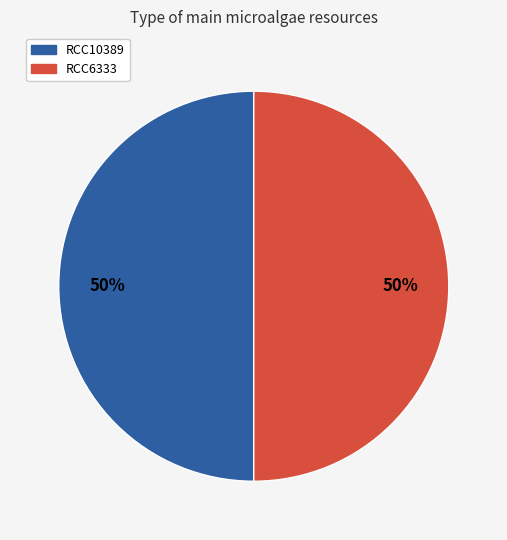

Is it true that RCC10389 is 44% of the pie?

False